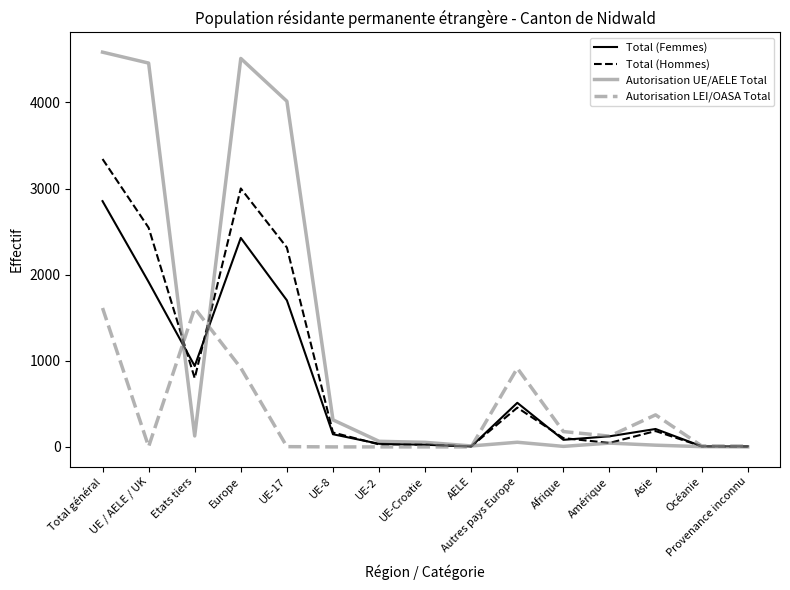

What is the total value across all series at UE / AELE / UK?

8920